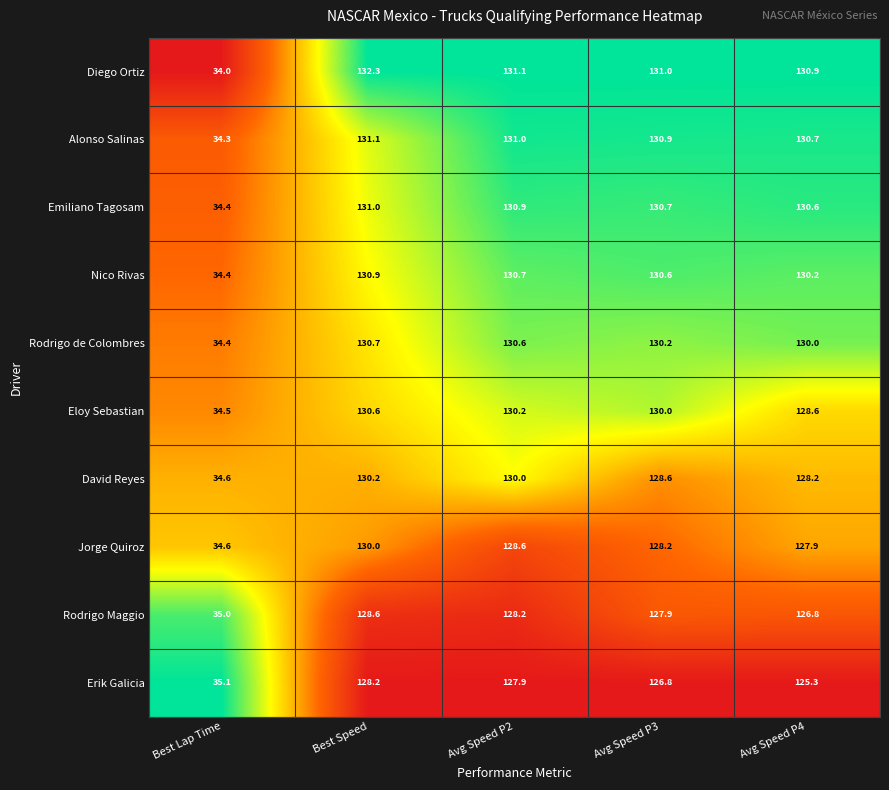

Which category has the highest value in the Alonso Salinas series?

Best Speed